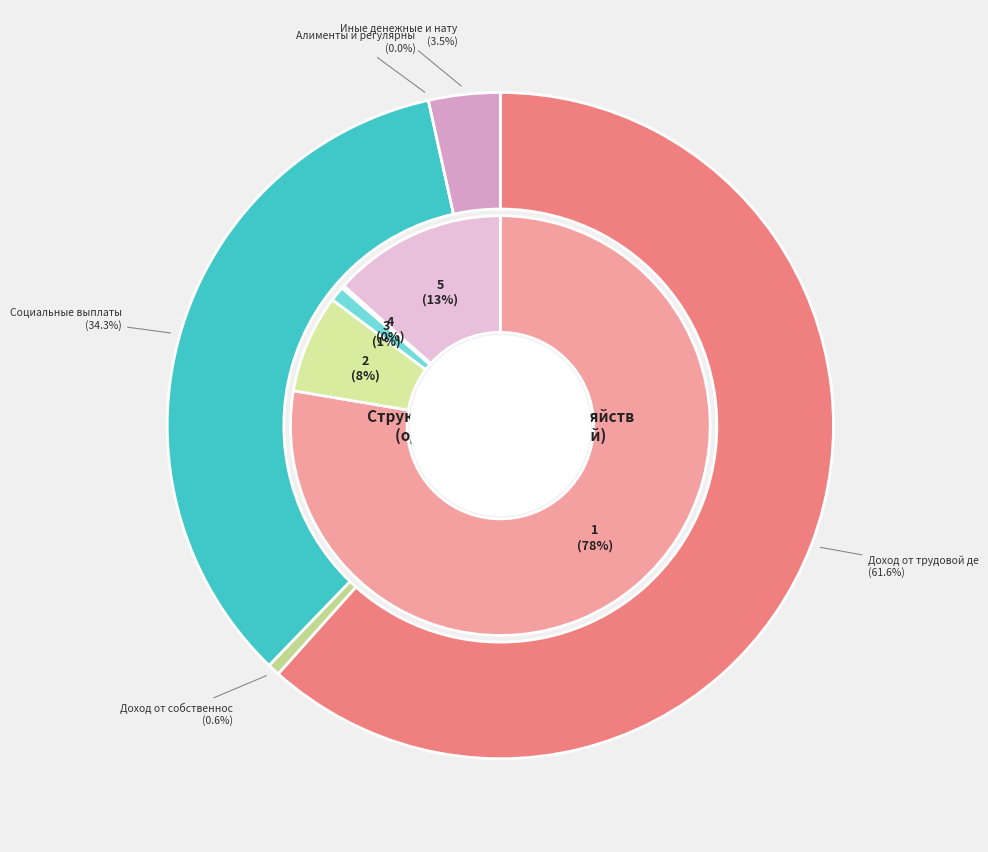

Does Доход от трудовой деятельности represent more than half of the total?

Yes